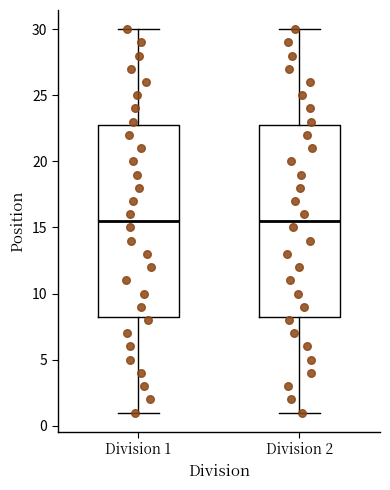

Where is the lower edge of the box for Division 1 on the y-axis? The values are not printed on the chart, so give them approximately, as read against the axis.

8.5